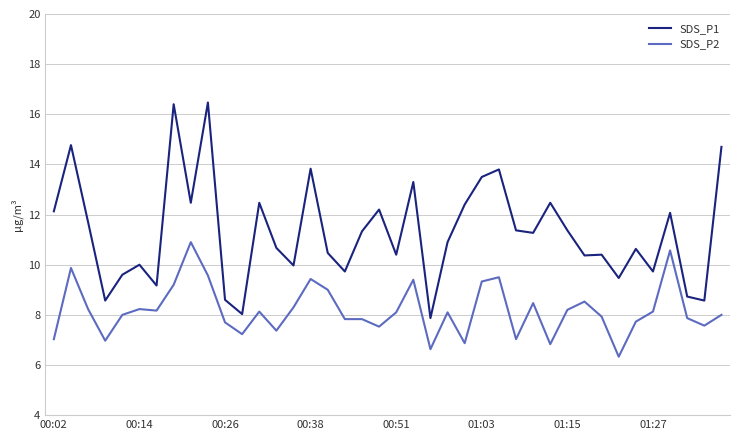

Rank the series by their maximum value, from highest to lowest.

SDS_P1, SDS_P2